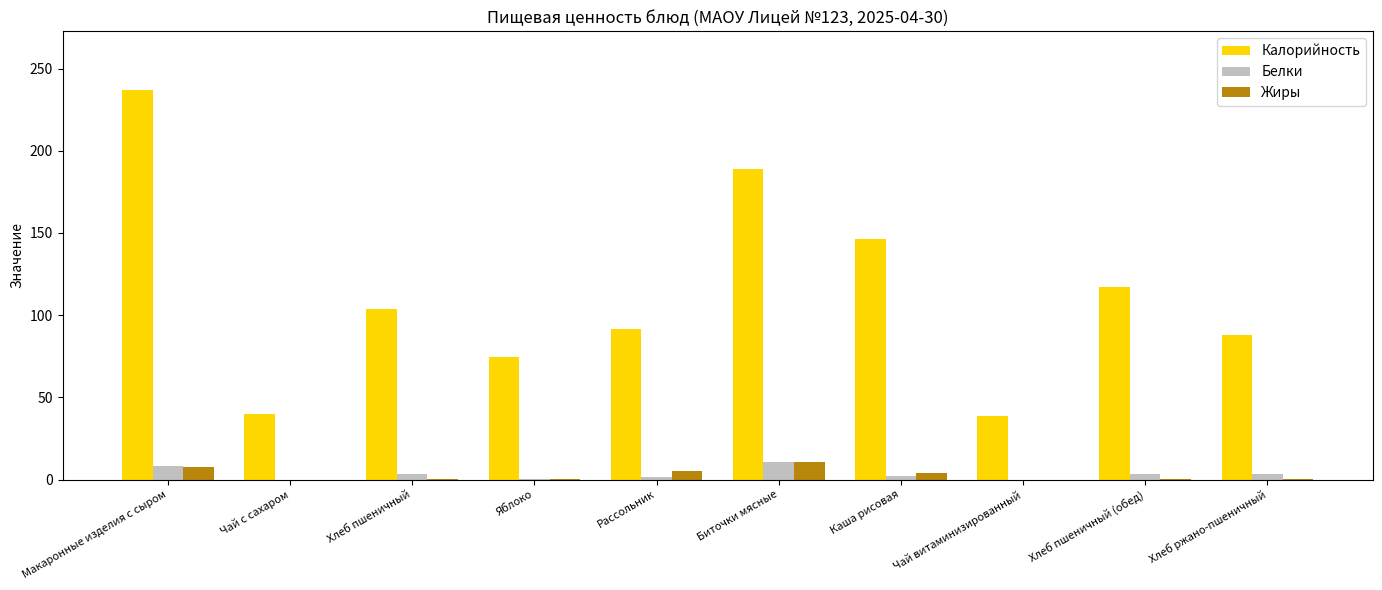

Is the value of Жиры at Хлеб пшеничный greater than the value of Белки at Макаронные изделия с сыром?

No